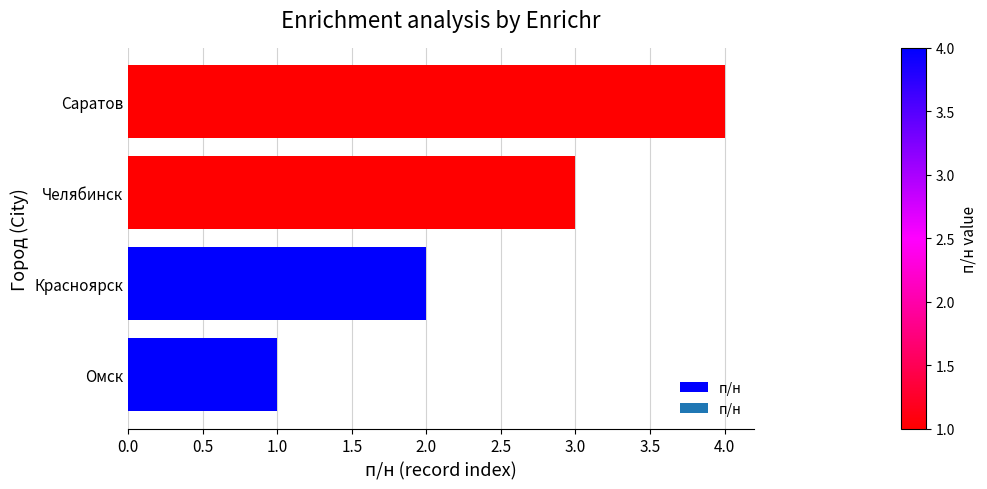

What is the difference between the maximum and minimum values?

3